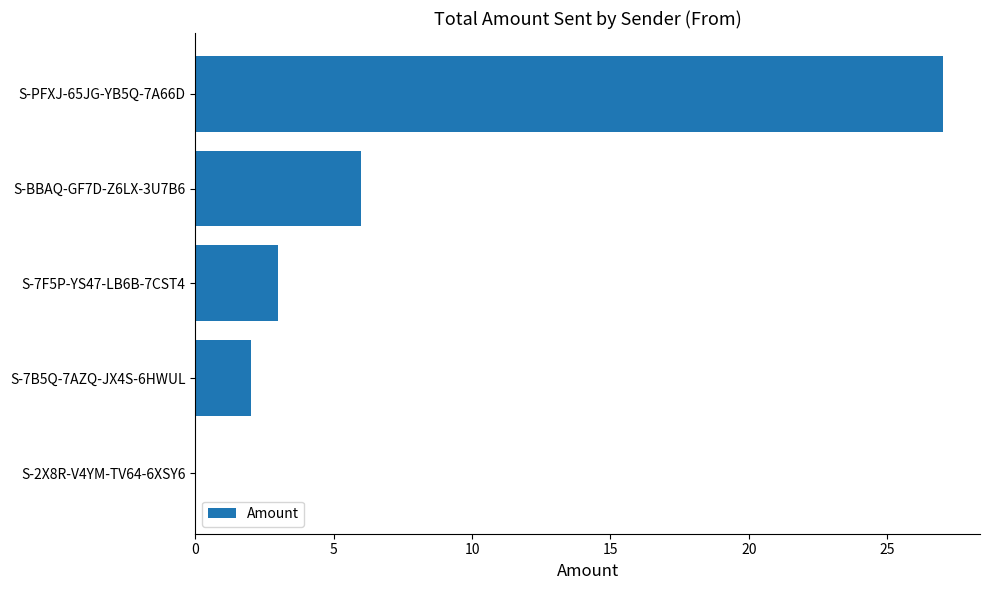

What is the maximum value shown in the chart?

27.0